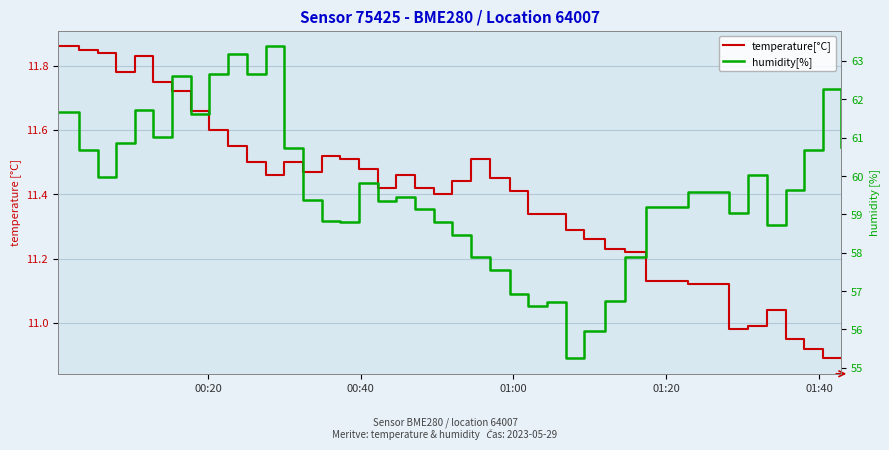

Rank the series by their maximum value, from lowest to highest.

temperature[°C], humidity[%]